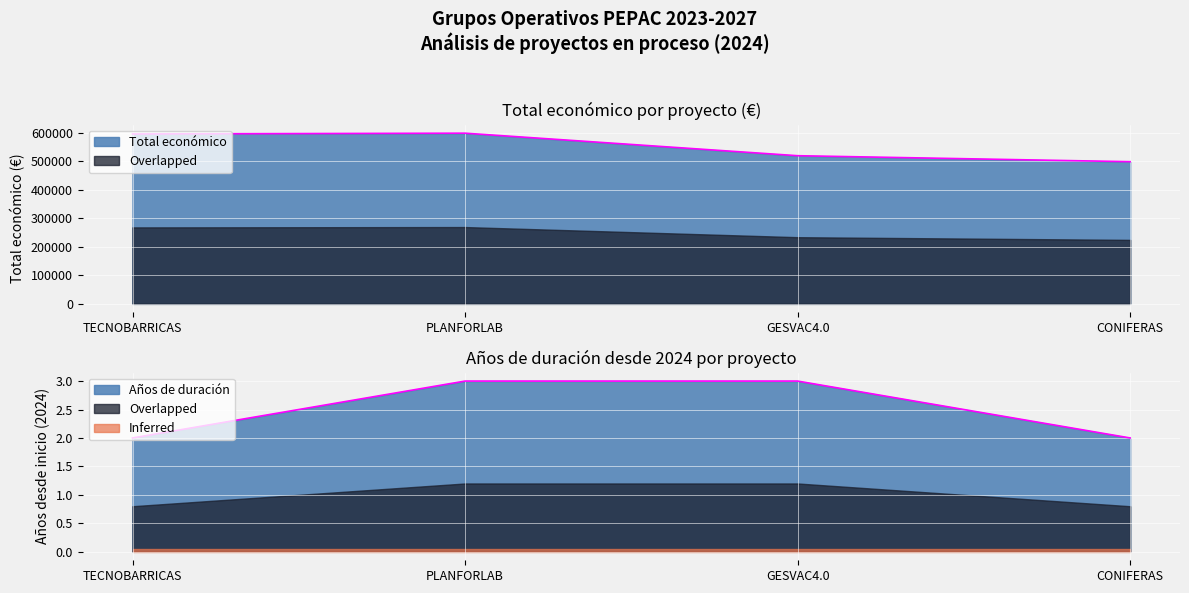

How many data points does each series have?

4